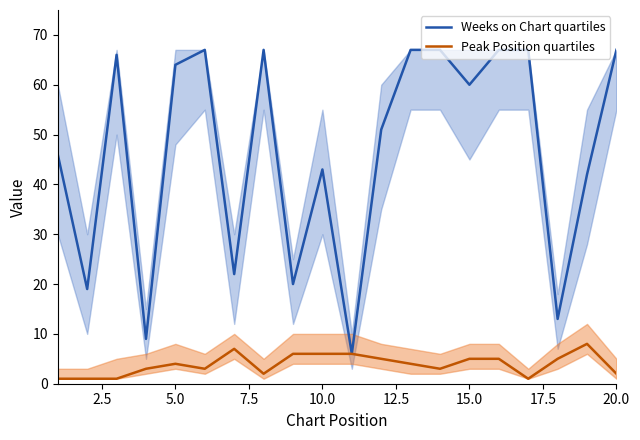

At how many categories does at least one series exceed 64?

8